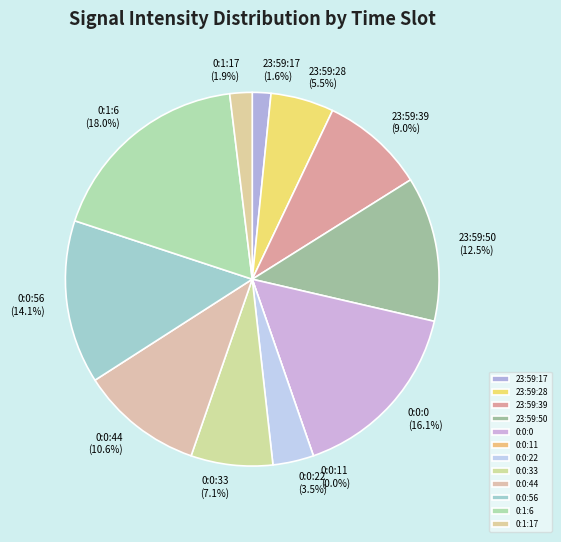

What is the change in value from 23:59:28 to 23:59:50?

+22